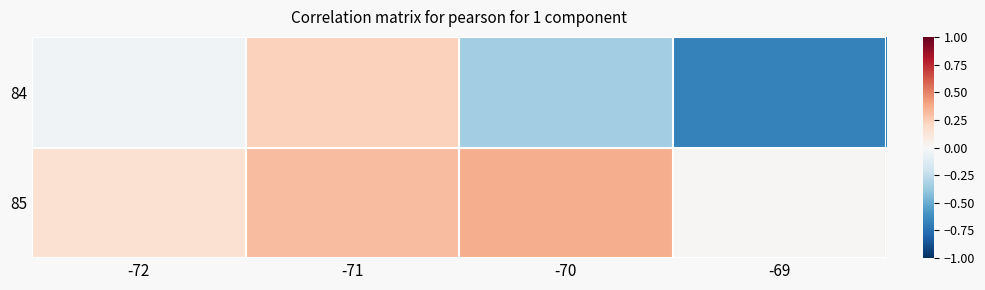

Rank the series at -69 from lowest to highest value.

84, 85